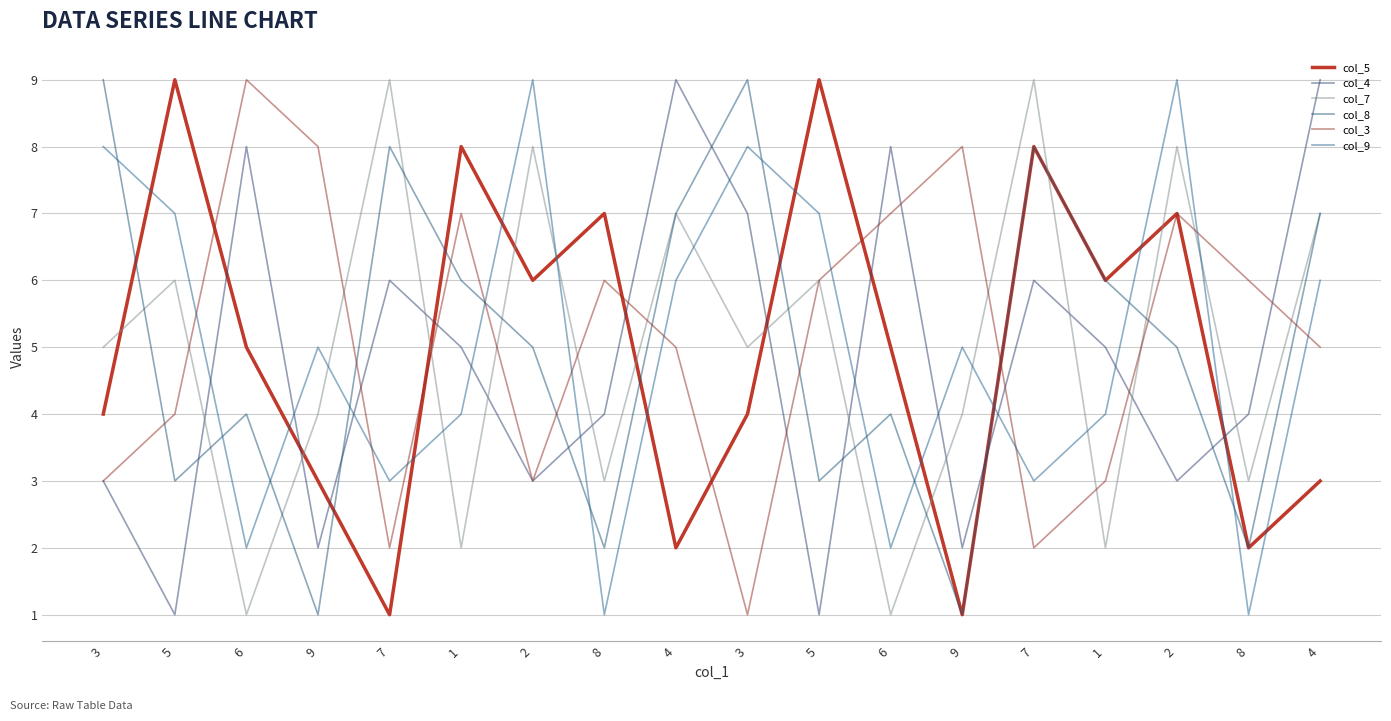

Which series has the widest spread of values?

col_5